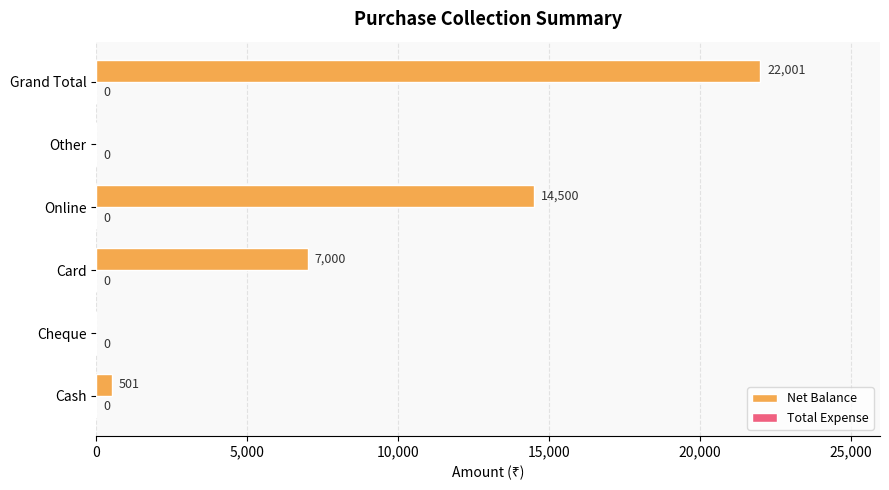

Does the chart contain stacked bars?

No